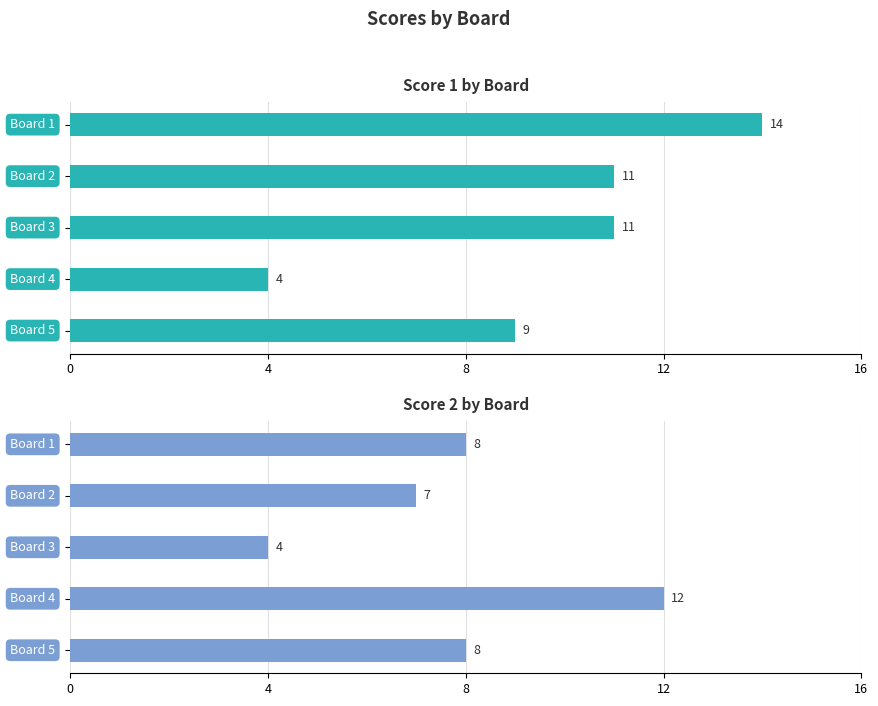

Rank the series at Board 1 from highest to lowest value.

Score 1, Score 2